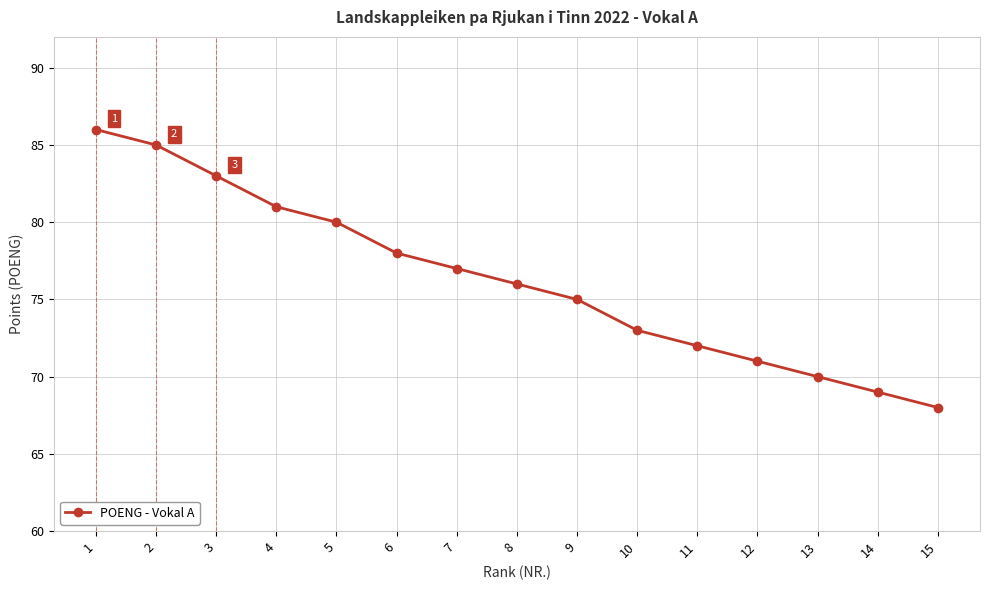

What is the difference between the values at 12 and 4?

10